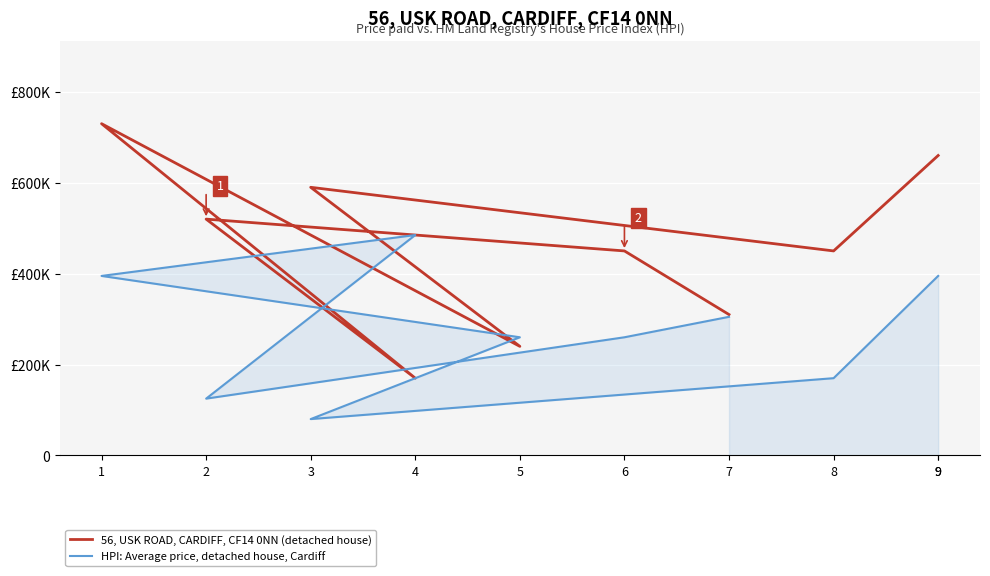

Between 8 and 9, which is larger?

9